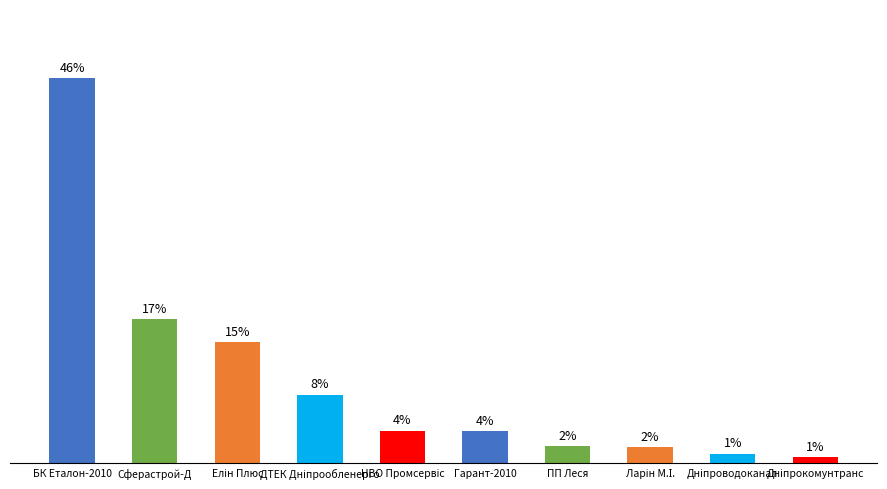

List the labels in order of value, largest first.

БК Еталон-2010, Сферастрой-Д, Елін Плюс, ДТЕК Дніпрообленерго, НВО Промсервіс, Гарант-2010, ПП Леся, Ларін М.І., Дніпроводоканал, Дніпрокомунтранс